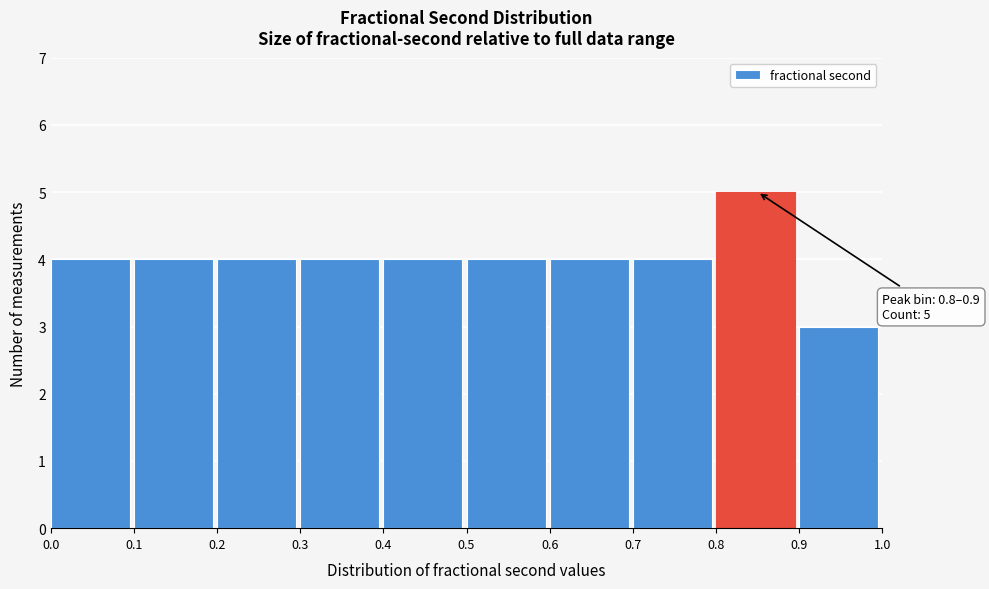

Over which range of the x-axis is the bar tallest?

0.8 to 0.9